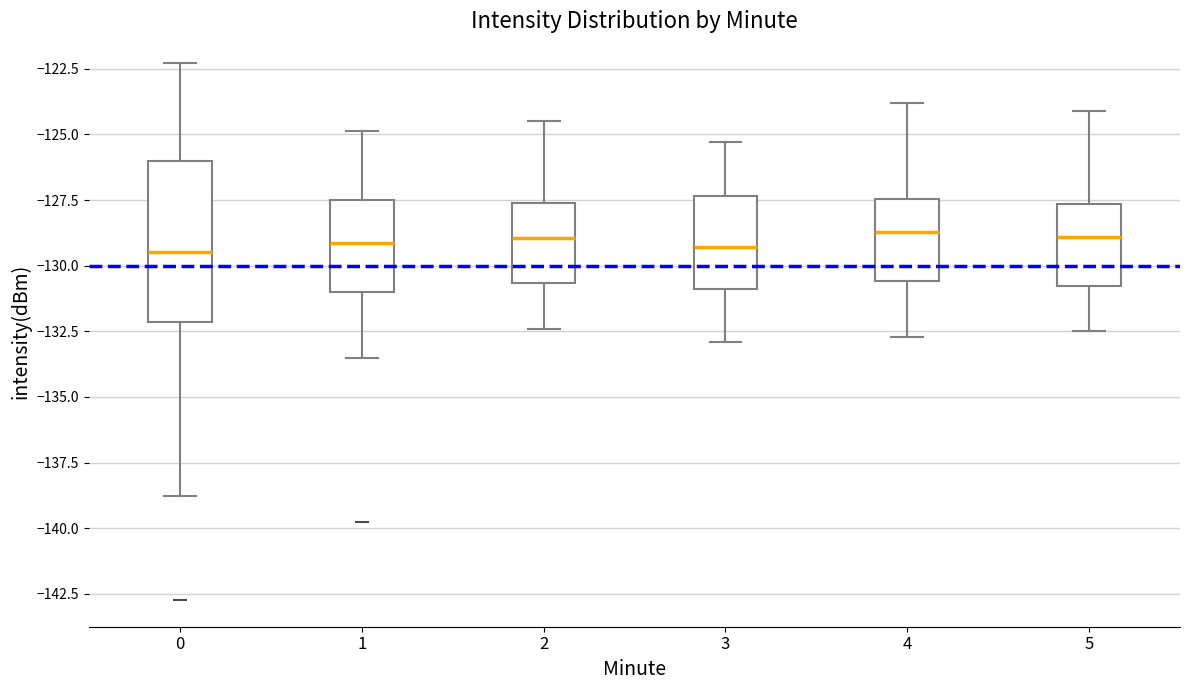

Reading left to right, transcribe this box plot: for each box, give where its median line is, the range the box spans, and where its two whiskers end, as read against the y-axis. The values are not printed on the chart, so give them approximately, as read against the axis.

0: median -129.5, box -132.0 to -126.0, whiskers -139.0 to -122.5
1: median -129.0, box -131.0 to -127.5, whiskers -133.5 to -125.0
2: median -129.0, box -130.5 to -127.5, whiskers -132.5 to -124.5
3: median -129.5, box -131.0 to -127.5, whiskers -133.0 to -125.5
4: median -128.5, box -130.5 to -127.5, whiskers -132.5 to -124.0
5: median -129.0, box -131.0 to -127.5, whiskers -132.5 to -124.0